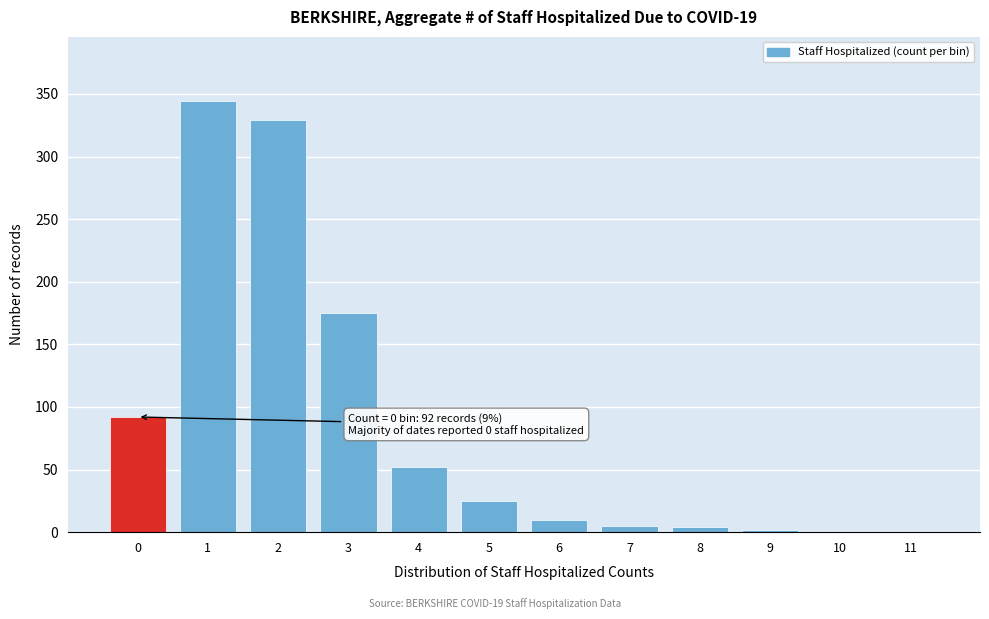

What is the maximum value shown in the chart?

344